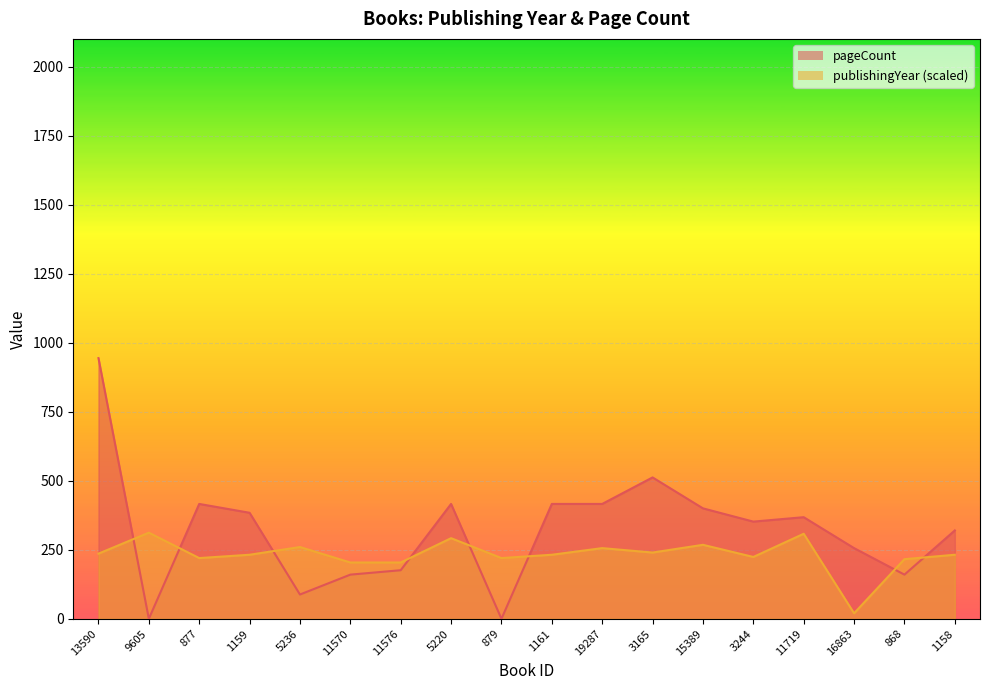

What is the difference between the maximum and second lowest values in the publishingYear series?

108